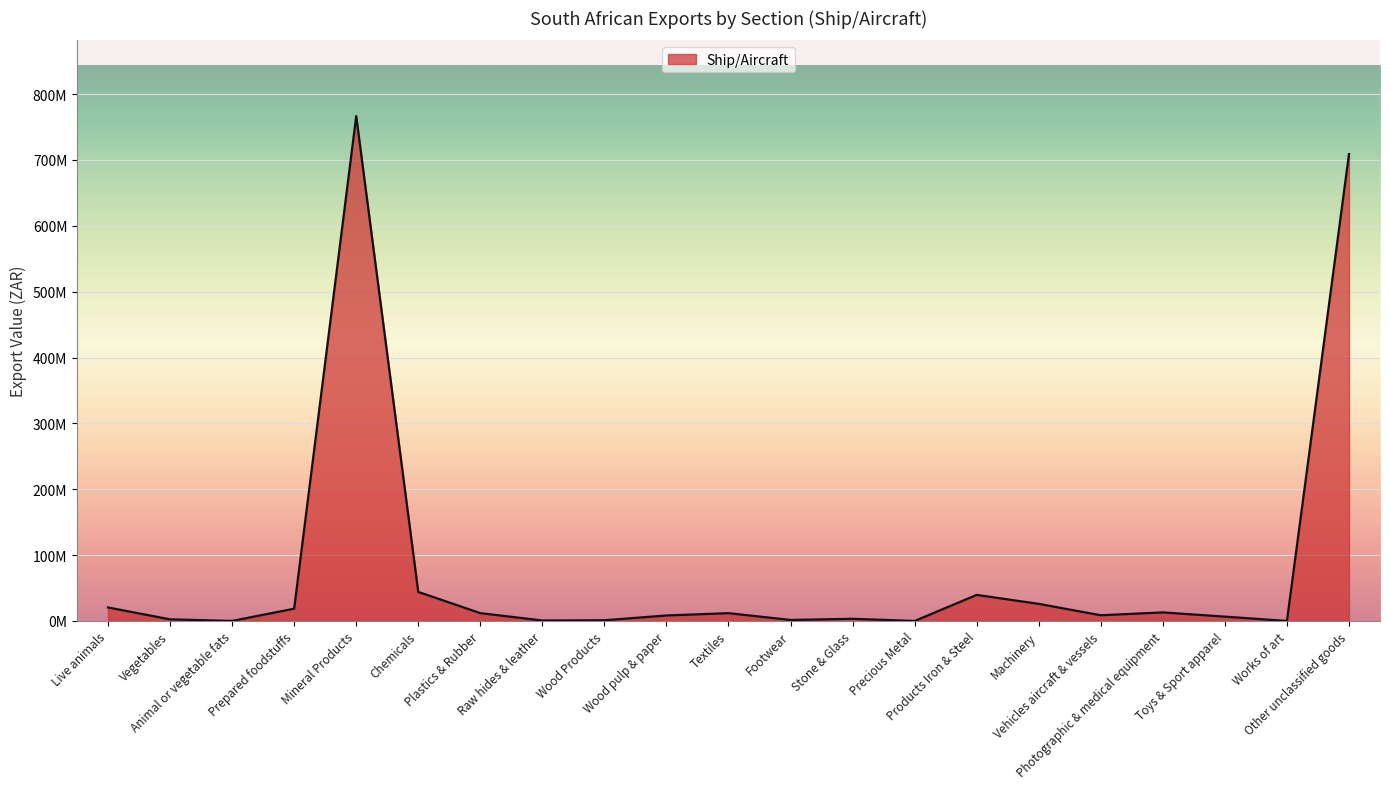

What is the sum of all values?

1693733177